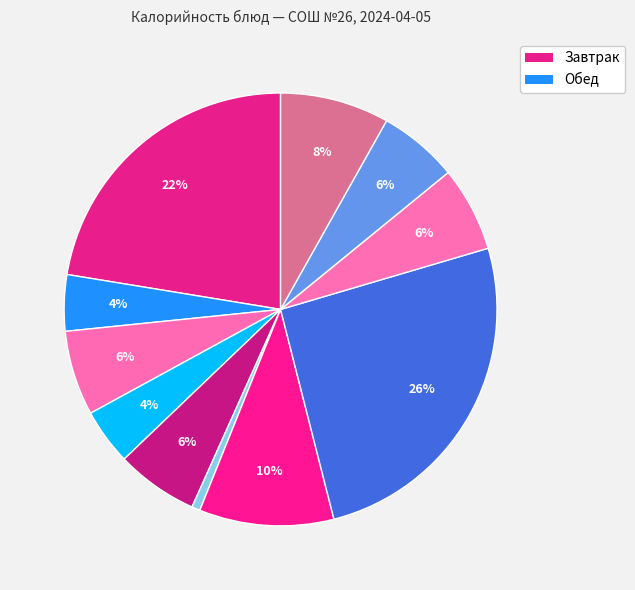

Count the number of slices in the pie.

11